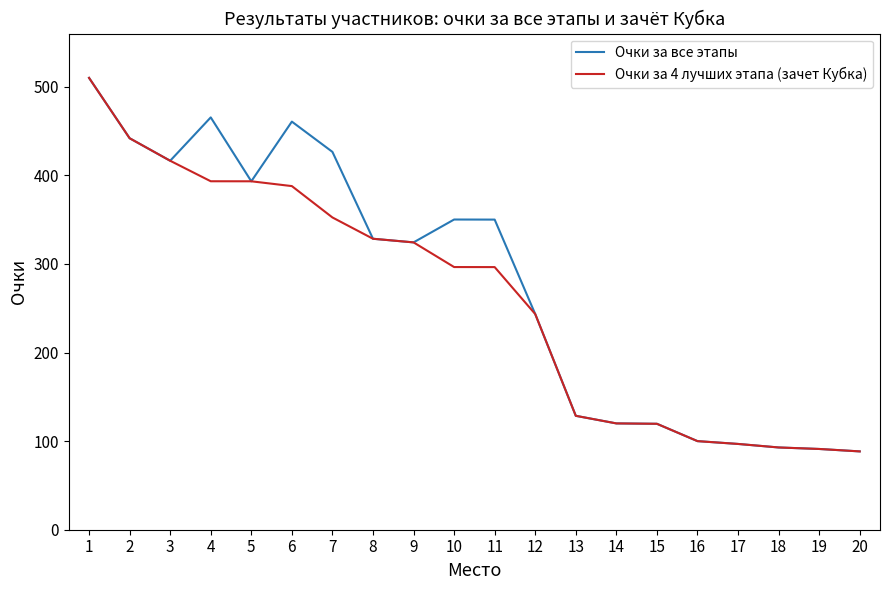

The Очки за все этапы series shows 128.6 at 13. True or false?

True